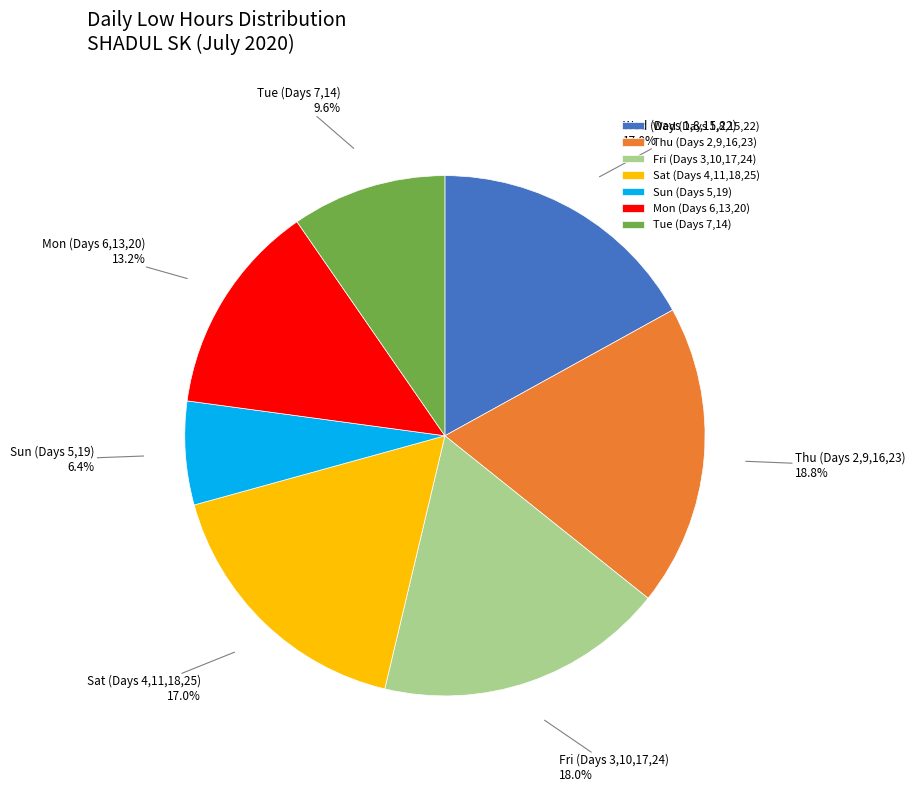

Between Sun (Days 5,19) and Mon (Days 6,13,20), which is larger?

Mon (Days 6,13,20)